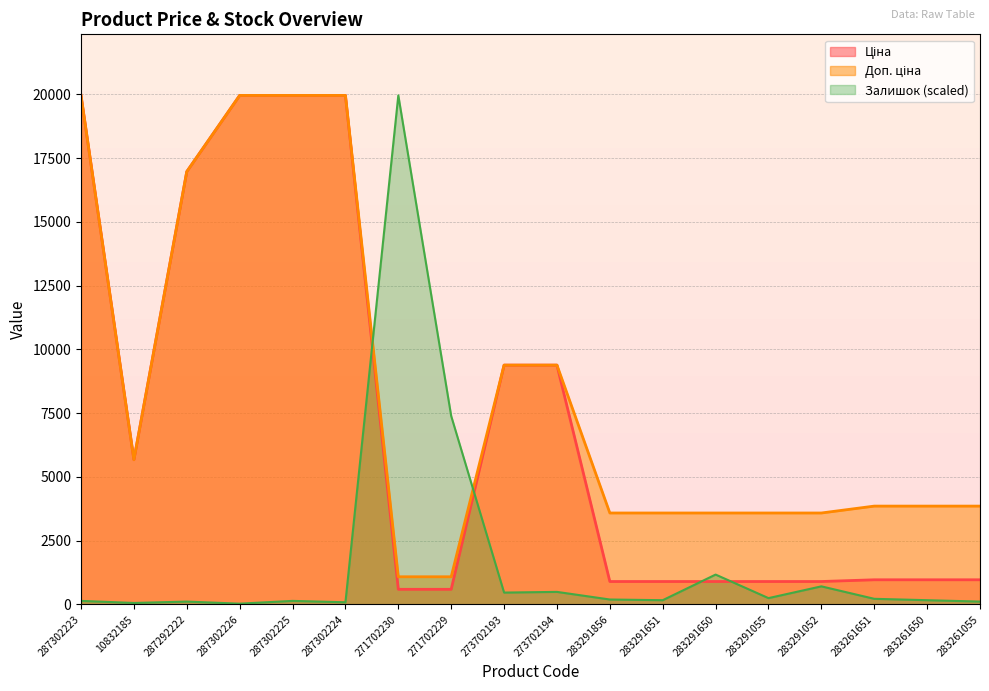

Between 287302223 and 283291052, which series saw the biggest shift?

Ціна